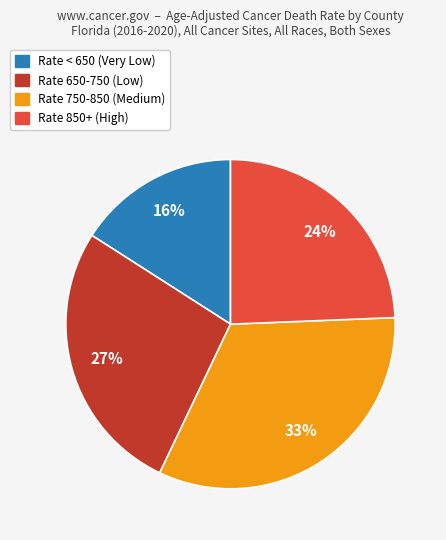

Is there any slice that represents more than half of the pie?

No